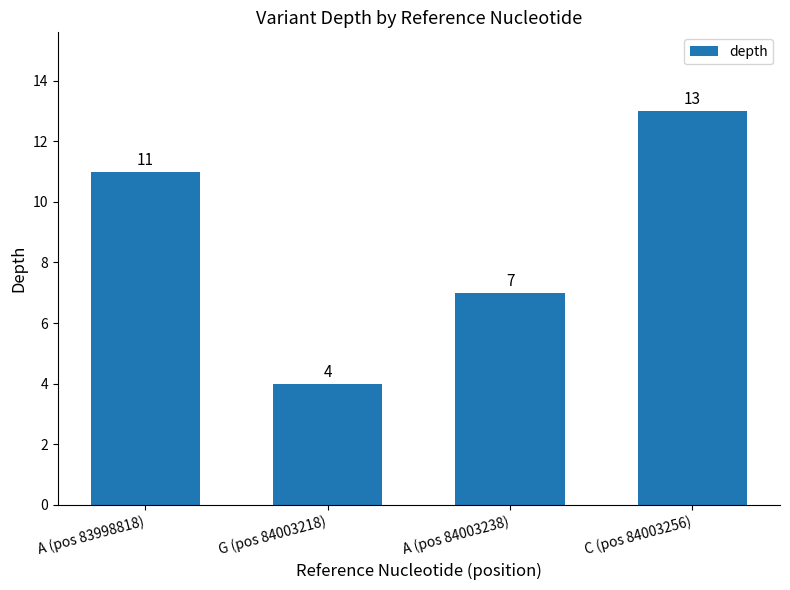

Reading left to right, transcribe all the data shown in this chart.

A (pos 83998818)=11	G (pos 84003218)=4	A (pos 84003238)=7	C (pos 84003256)=13